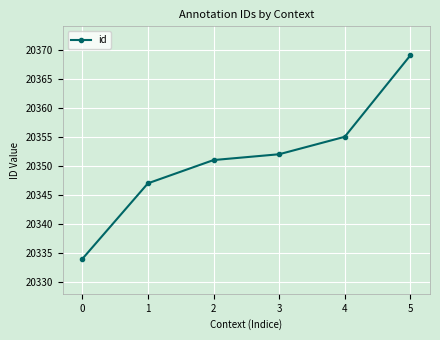

Where is the data nearest to the value 20351?

2